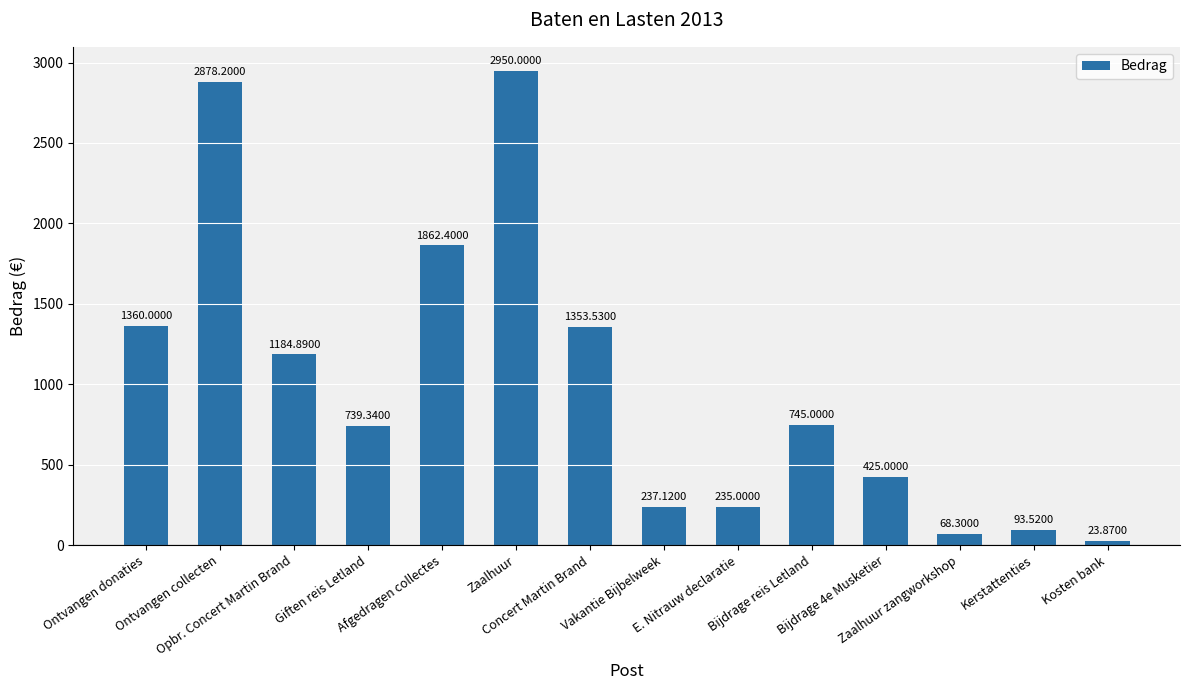

Rank the categories by value from lowest to highest.

Kosten bank, Zaalhuur zangworkshop, Kerstattenties, E. Nitrauw declaratie, Vakantie Bijbelweek, Bijdrage 4e Musketier, Giften reis Letland, Bijdrage reis Letland, Opbr. Concert Martin Brand, Concert Martin Brand, Ontvangen donaties, Afgedragen collectes, Ontvangen collecten, Zaalhuur